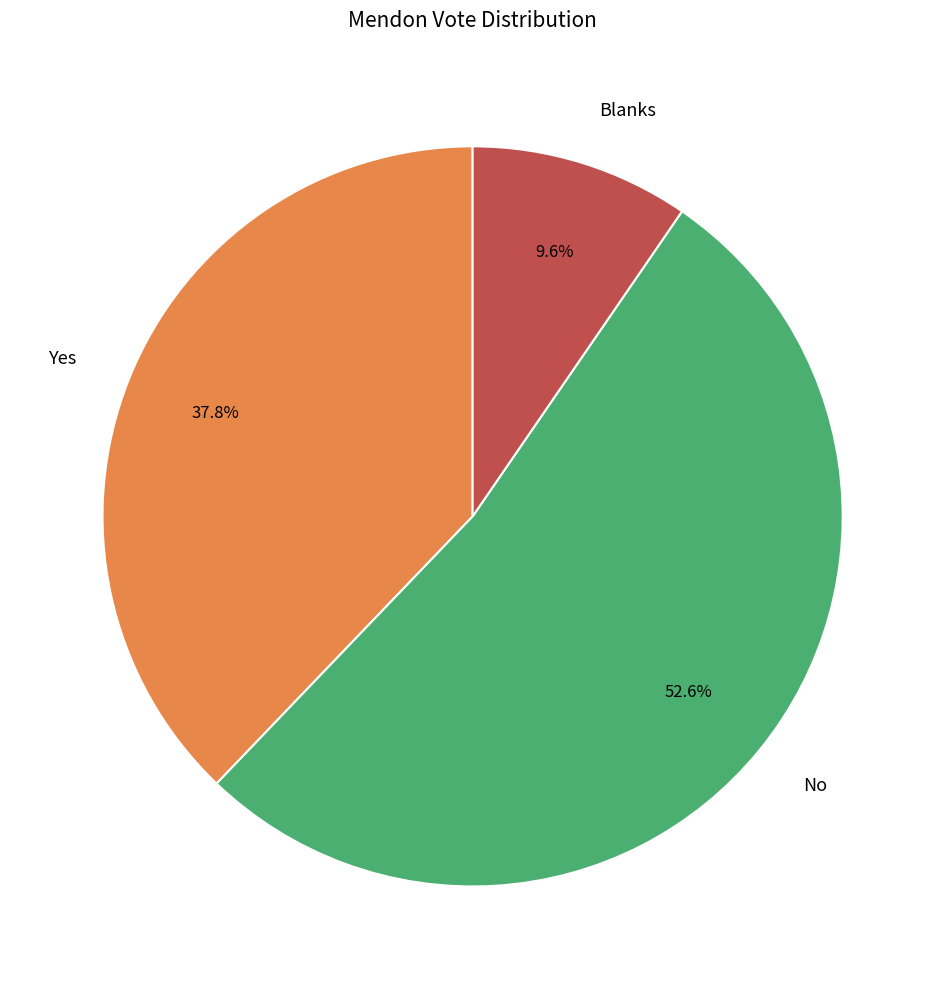

The Yes slice represents 33% of the pie. True or false?

False